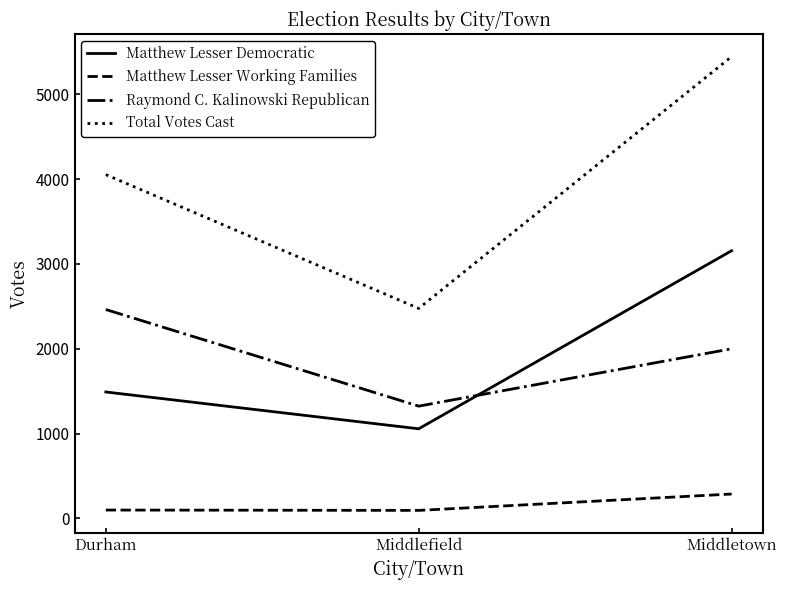

Which series has the largest total across all categories?

Total Votes Cast